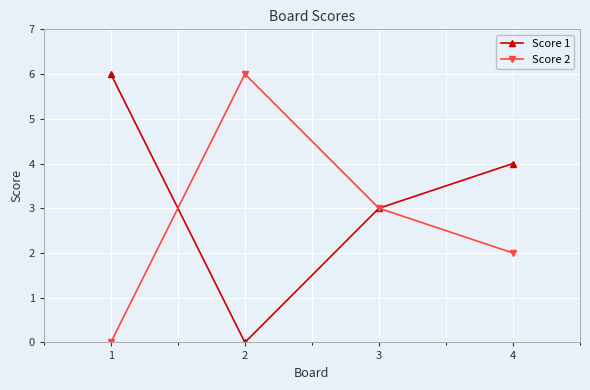

What is the highest value of the Score 2 series?

6